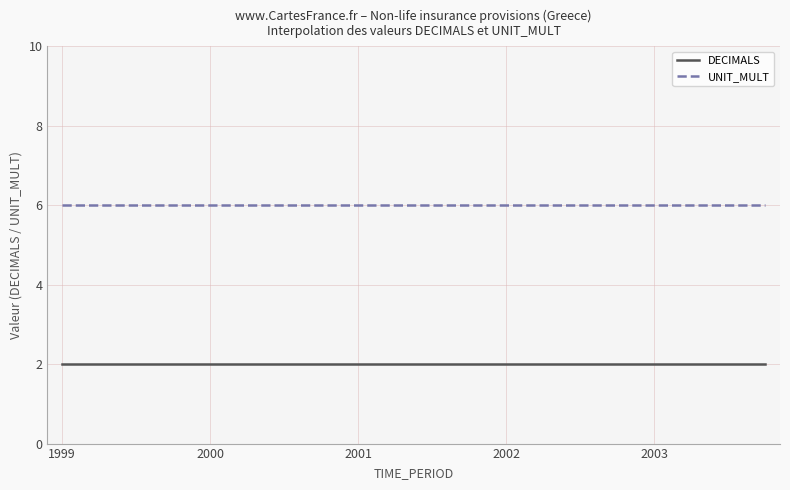

Is this an area chart (filled region under the line)?

No